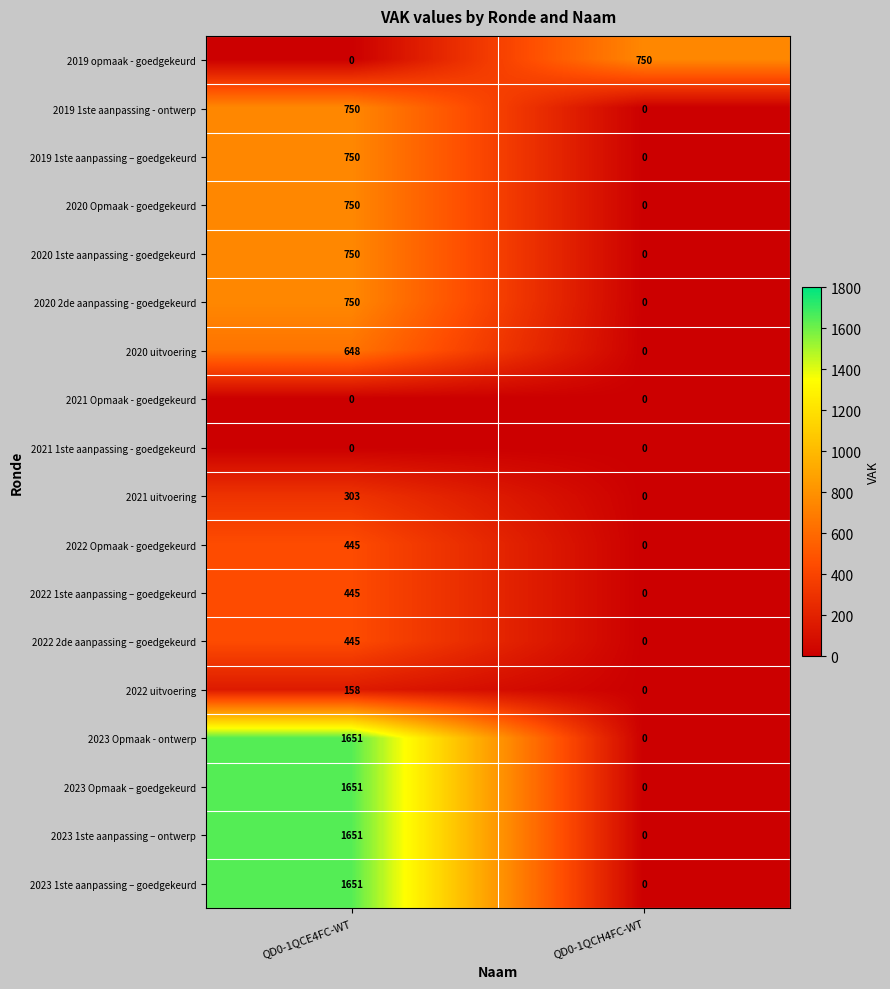

What is the difference between the highest and lowest values at QD0-1QCH4FC-WT?

750